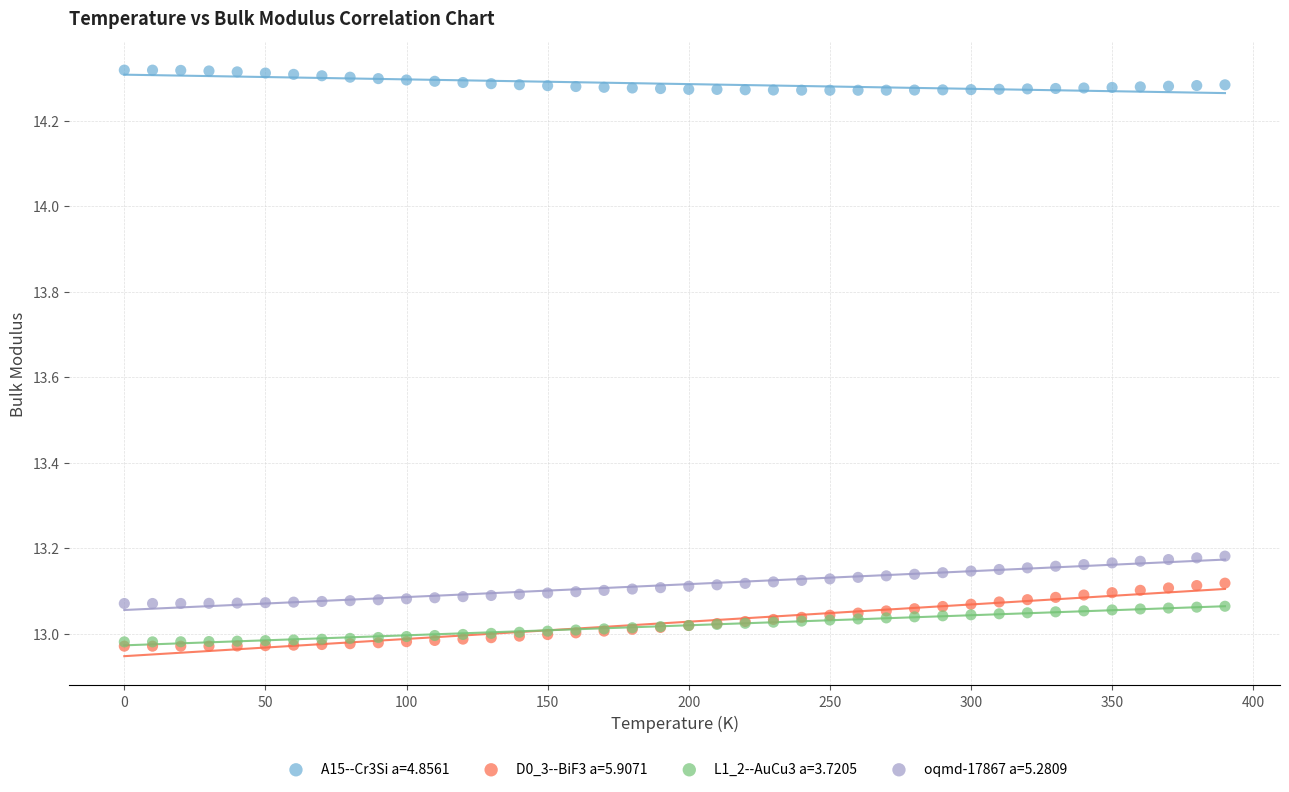

Which series has the widest spread of Y values?

D0_3--BiF3 a=5.9071